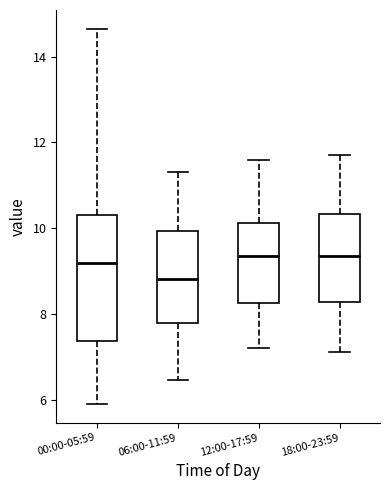

Which box's median line is the lowest?

06:00-11:59